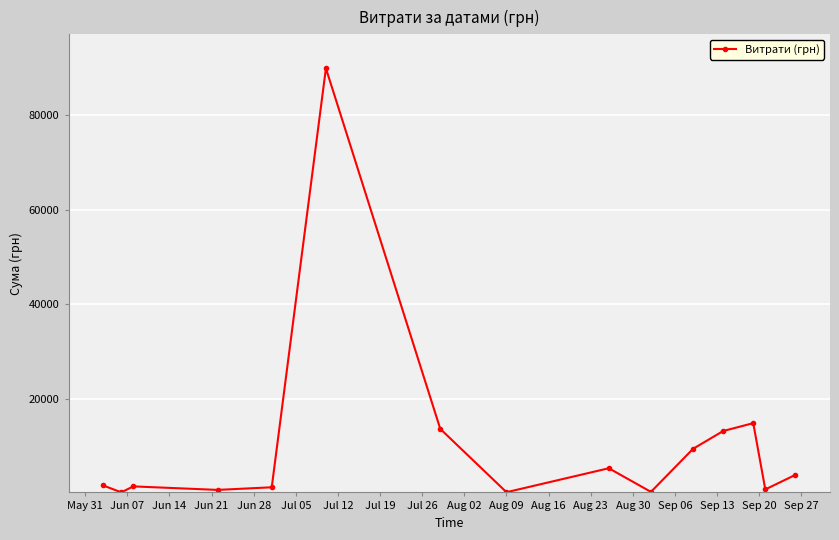

What is the maximum value shown in the chart?

90000.0